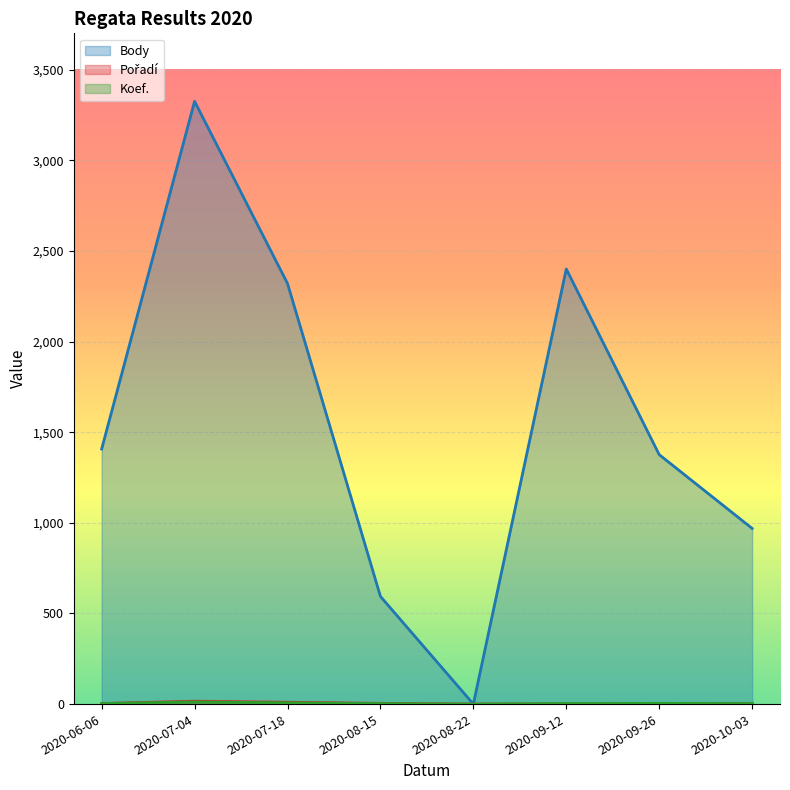

Read the Koef. value at 2020-10-03.

3